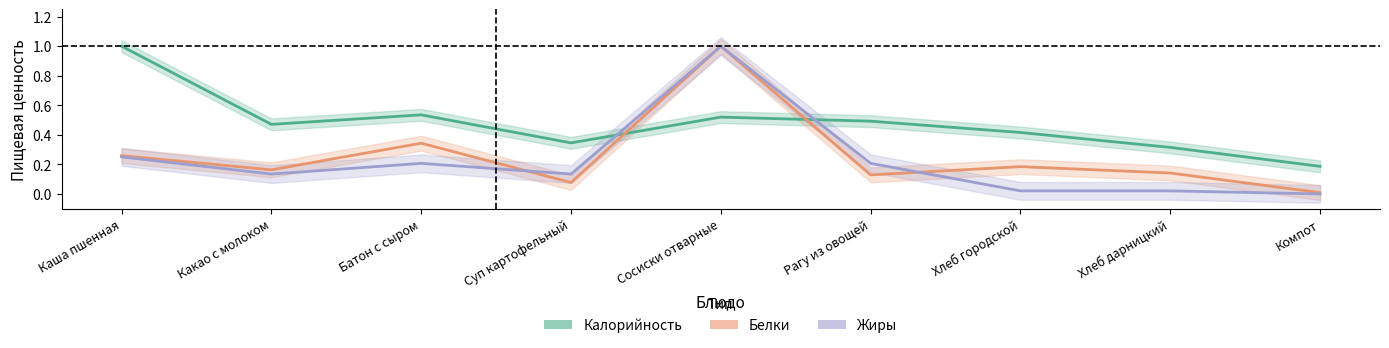

Rank the categories by Калорийность value from lowest to highest.

Компот, Хлеб дарницкий, Суп картофельный, Хлеб городской, Какао с молоком, Рагу из овощей, Сосиски отварные, Батон с сыром, Каша пшенная